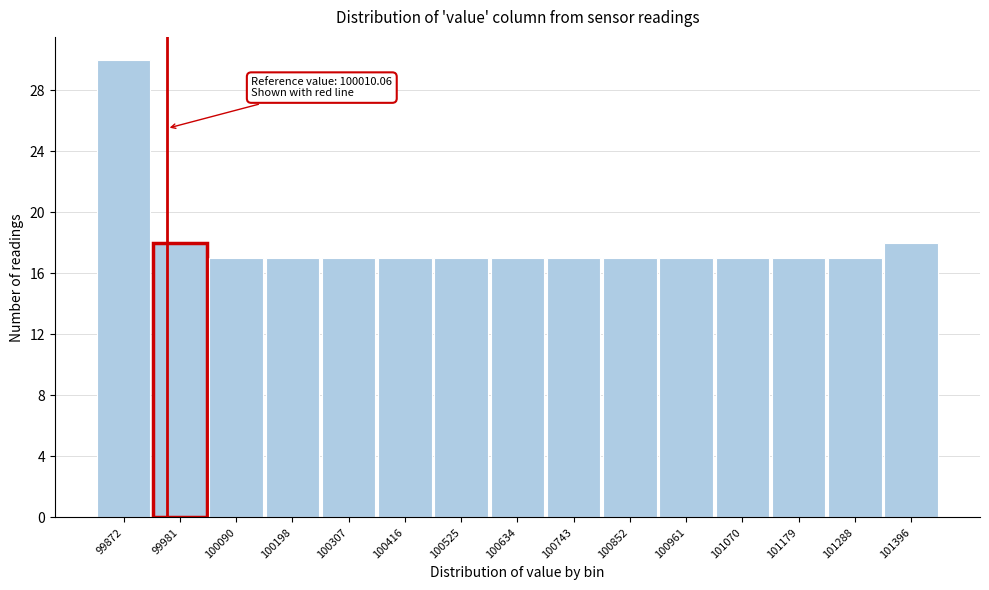

Reading left to right, list all the values displayed in this chart.

30	18	17	17	17	17	17	17	17	17	17	17	17	17	18